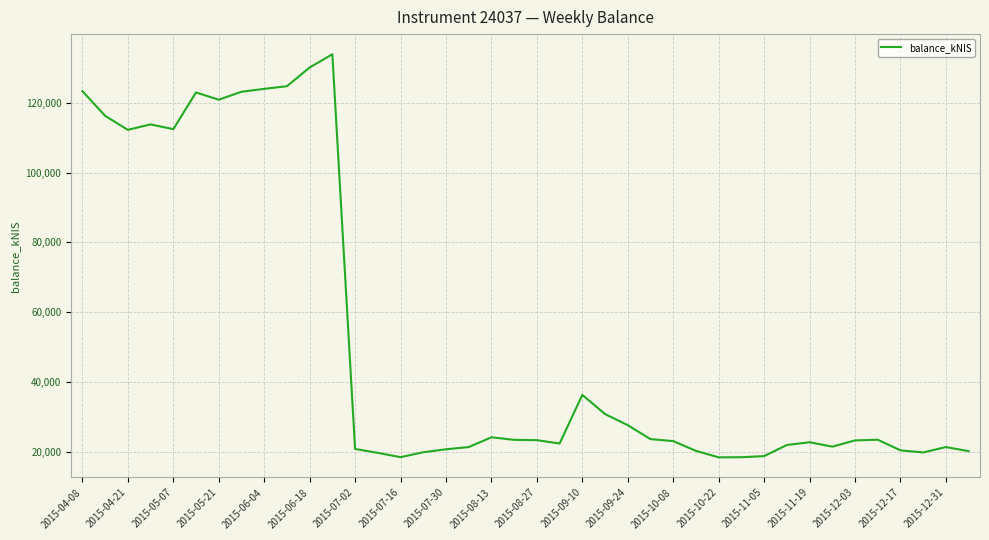

What is the difference between the maximum and minimum values?

115574.6